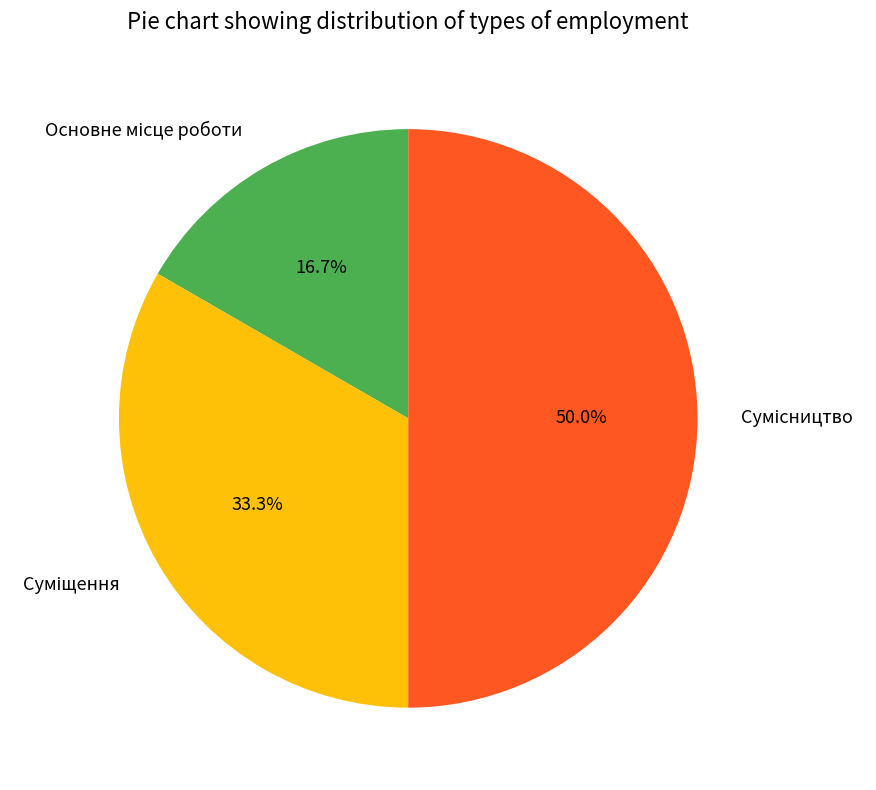

How many segments does this pie chart have?

3